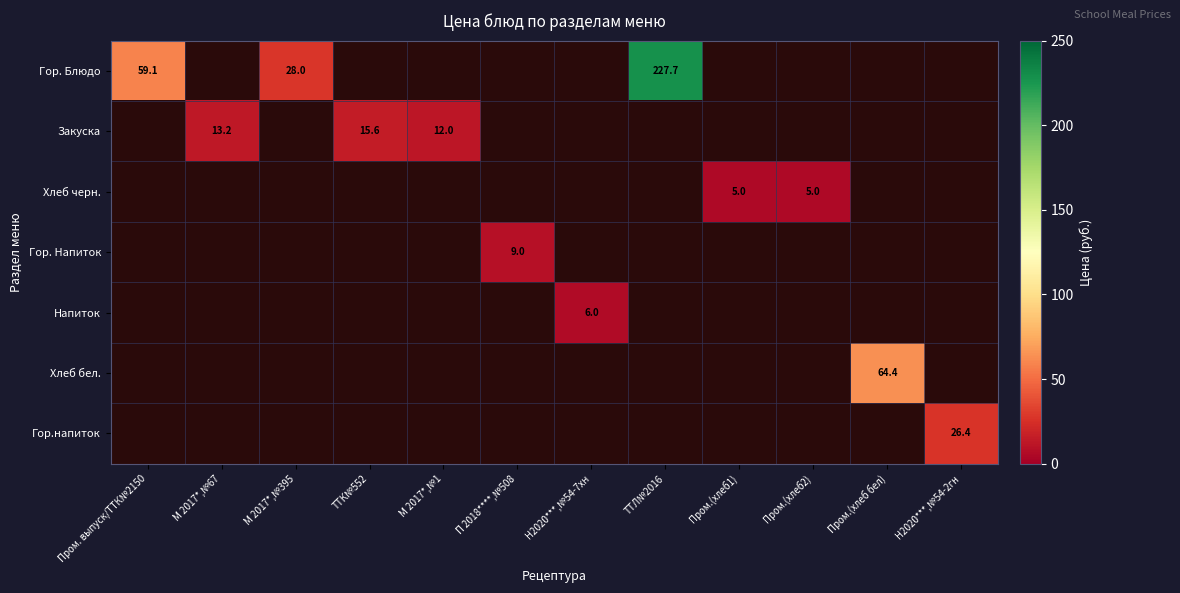

At which category does the chart reach its peak across all series?

ТТЛ№2016